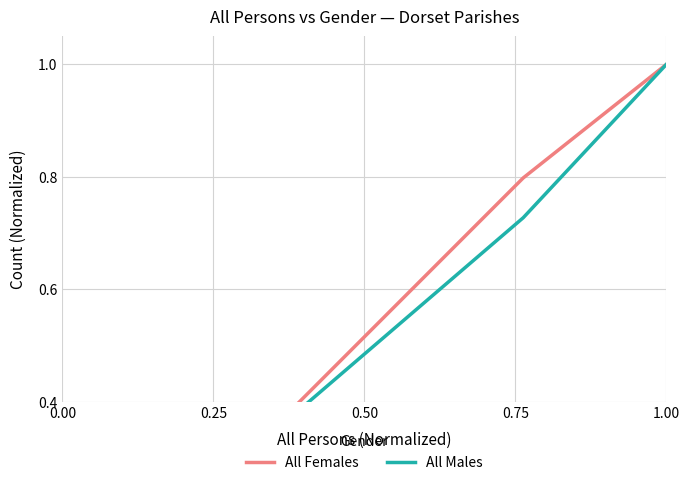

After their last crossing, which series has the higher values: All Females or All Males?

All Females